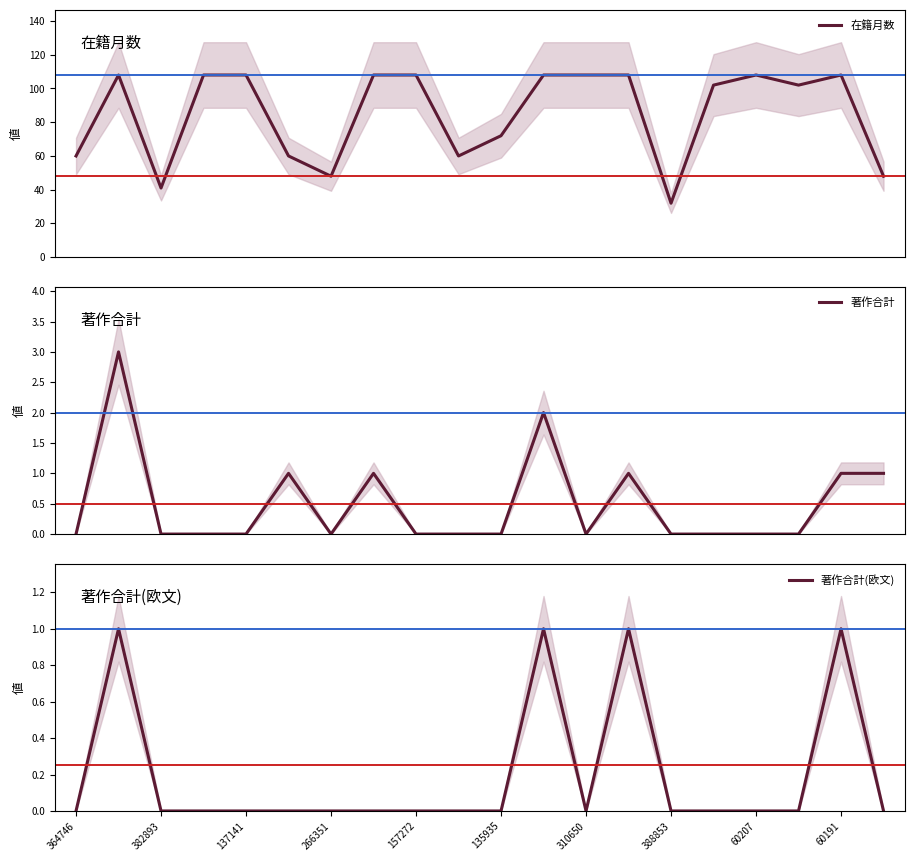

What is the value of the 在籍月数 point at the 20th from the left?

48